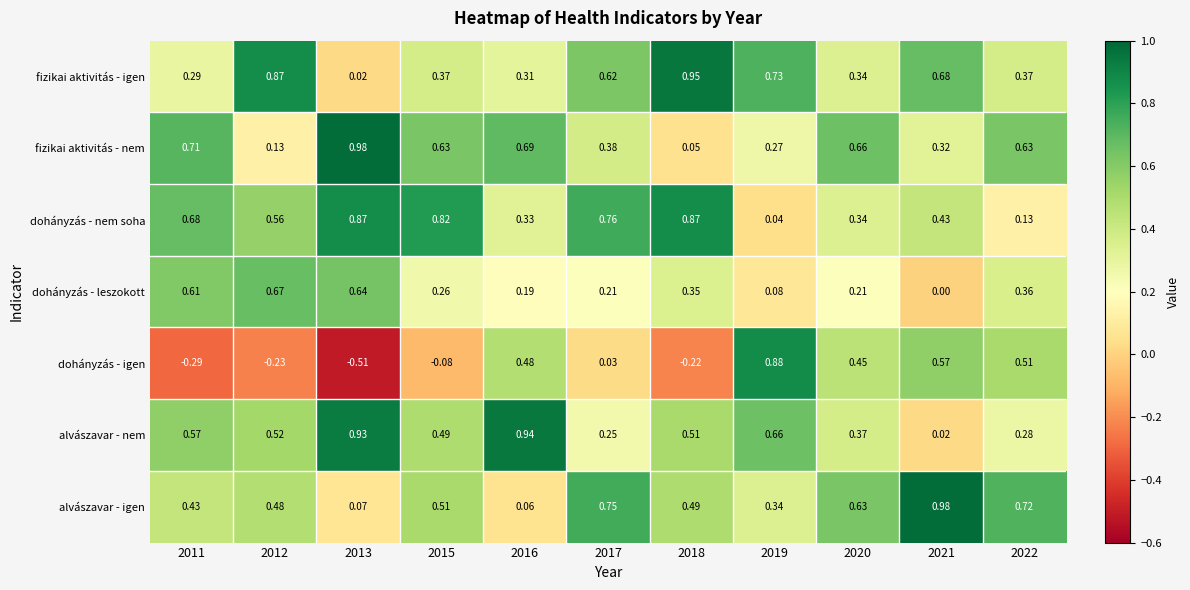

Which series changed the most between 2015 and 2021?

dohányzás - igen